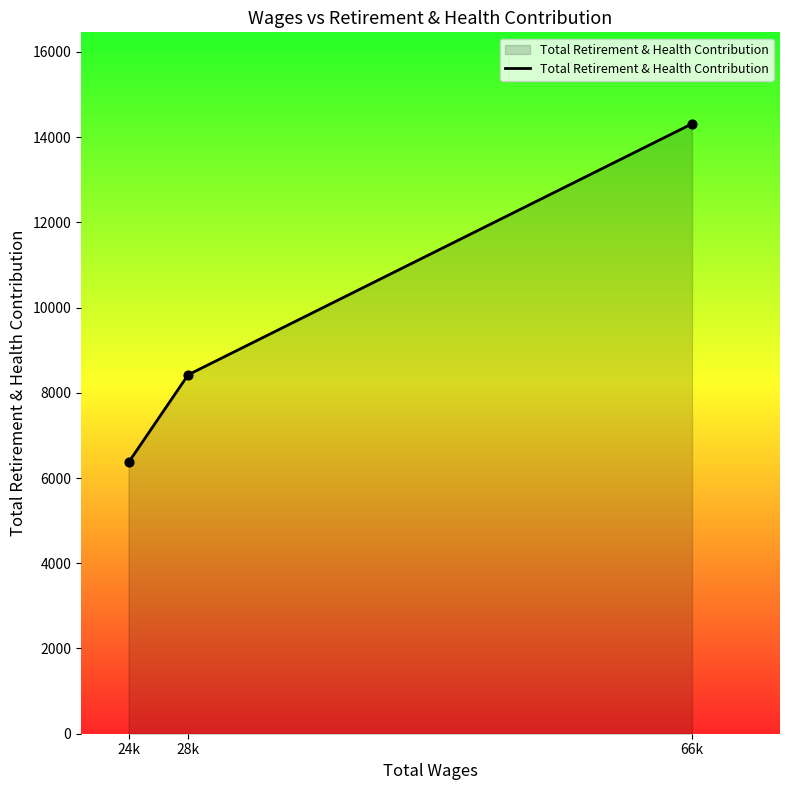

What is the change in value from 28k to 66k?

+5889